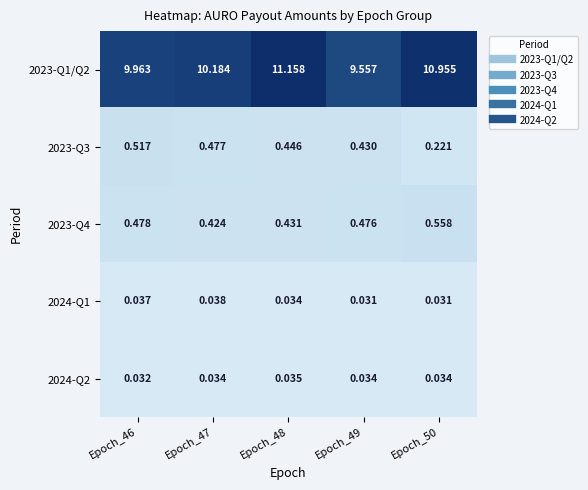

Is the value of 2023-Q3 at Epoch_50 greater than the value of 2023-Q4 at Epoch_50?

No